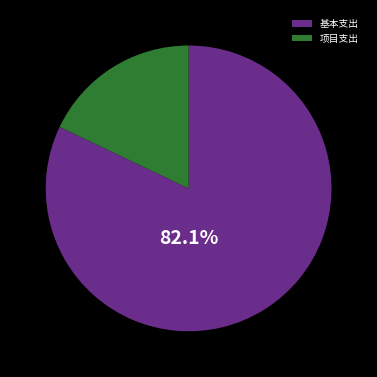

Between 基本支出 and 项目支出, which is larger?

基本支出